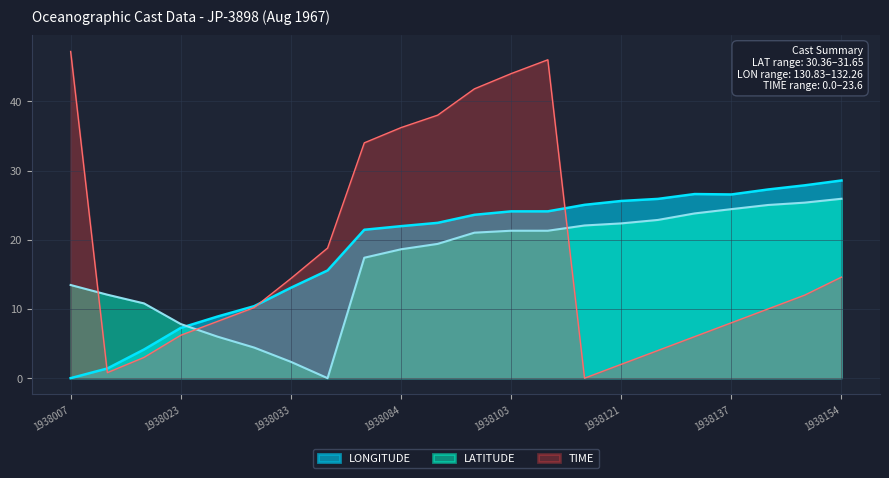

Which series ends up on top after the final intersection of TIME and LATITUDE?

LATITUDE